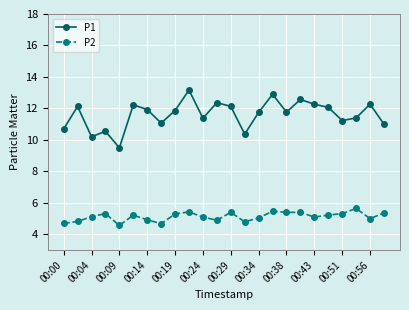

Which series has the largest total across all categories?

P1